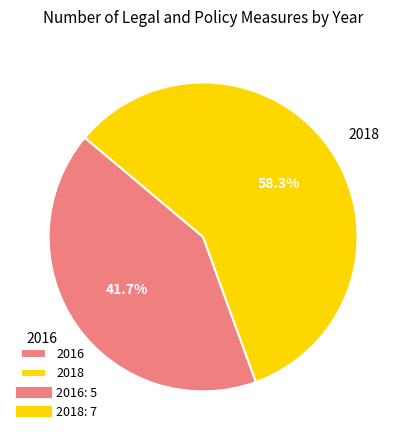

Is the sum of 2018 and 2016 greater than half?

Yes